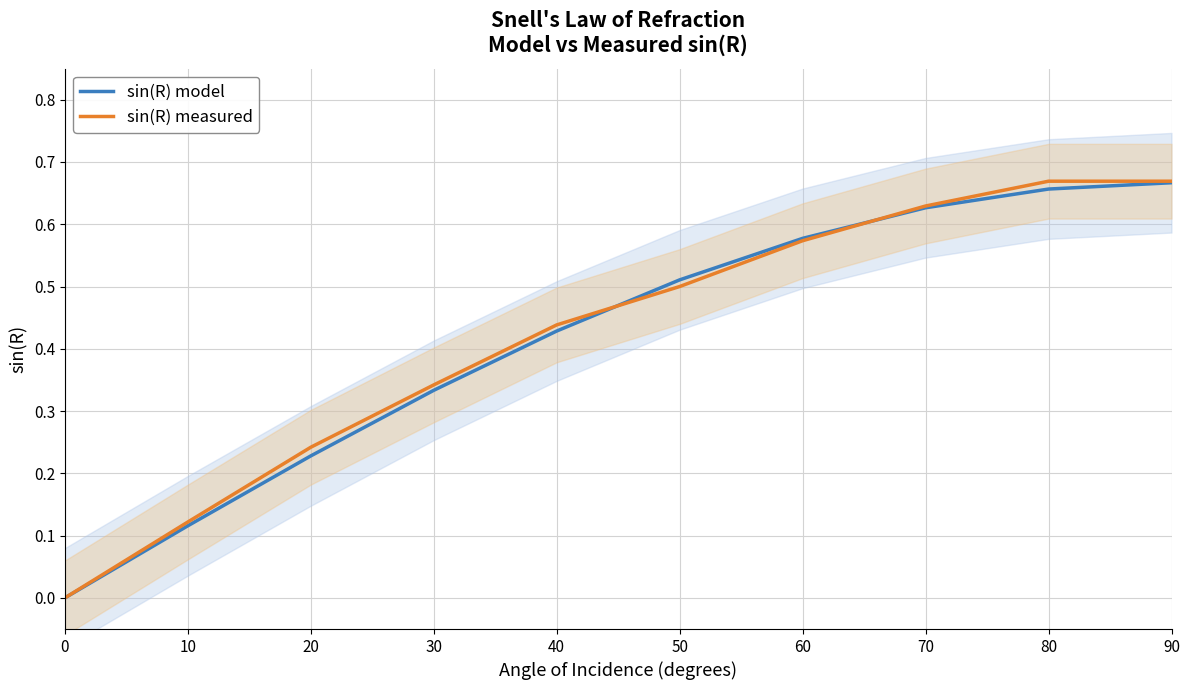

Is this an area chart (filled region under the line)?

No